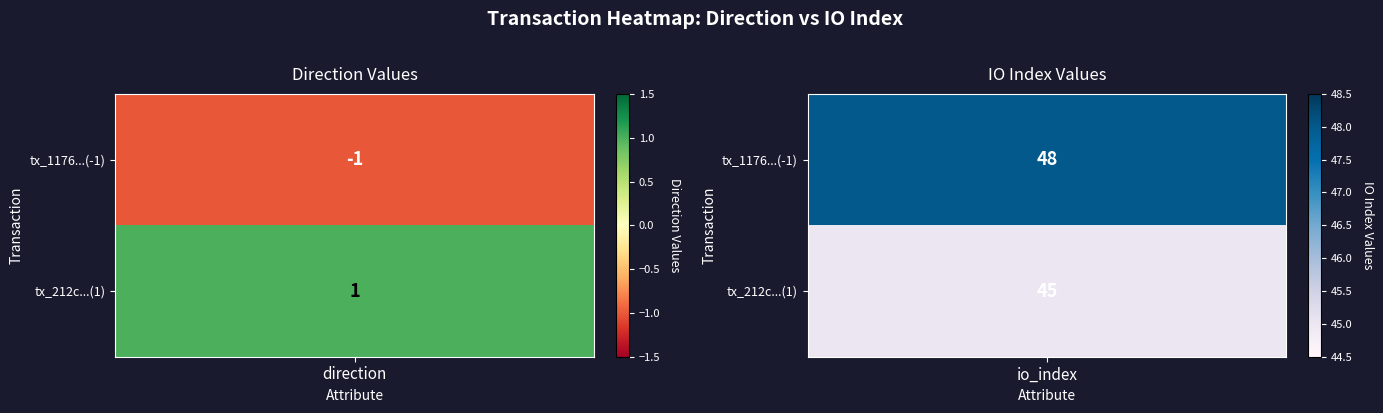

Rank the categories by tx_1176500217a4078189f17f6332846696096126d value from lowest to highest.

0, 1